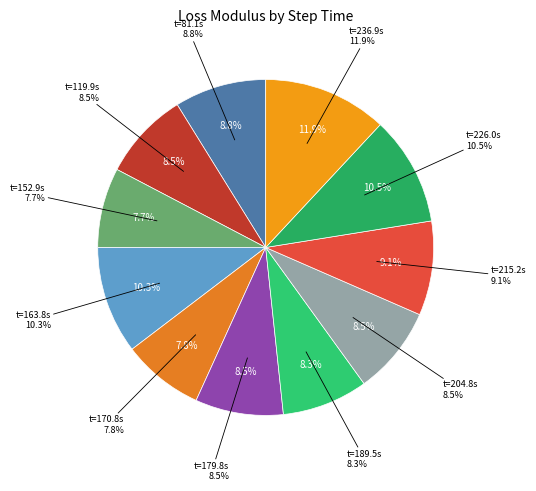

Do 179.798 and 236.868 together represent more than half of the pie?

No